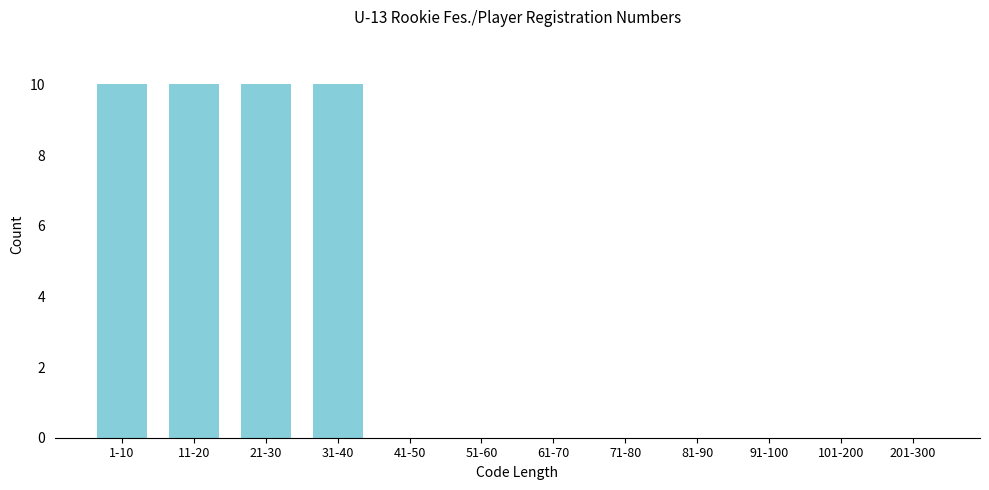

Reading left to right, transcribe all the data shown in this chart.

1-10=10	11-20=10	21-30=10	31-40=10	41-50=0	51-60=0	61-70=0	71-80=0	81-90=0	91-100=0	101-200=0	201-300=0